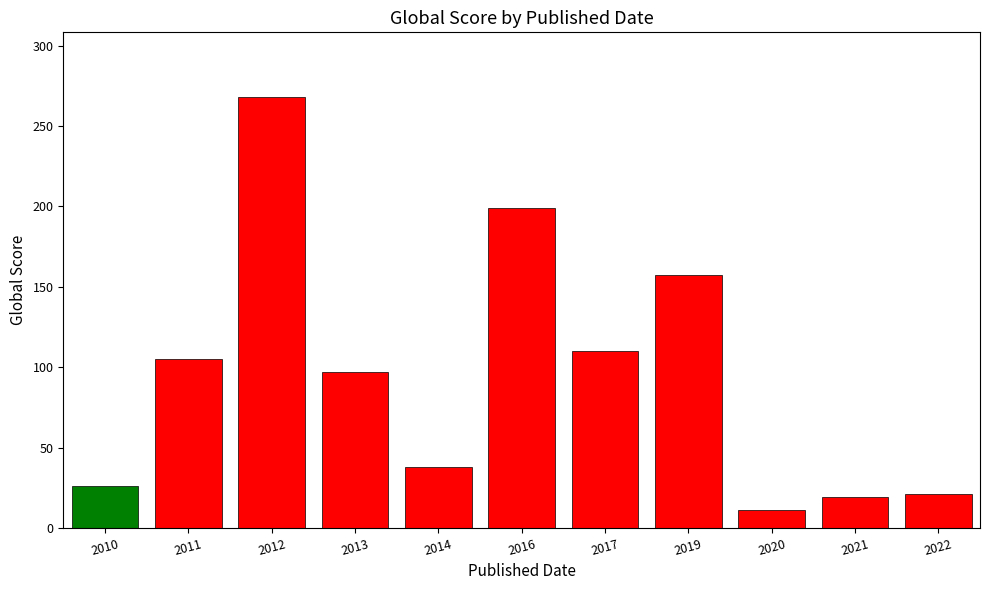

Which category has the highest value across all series?

2012